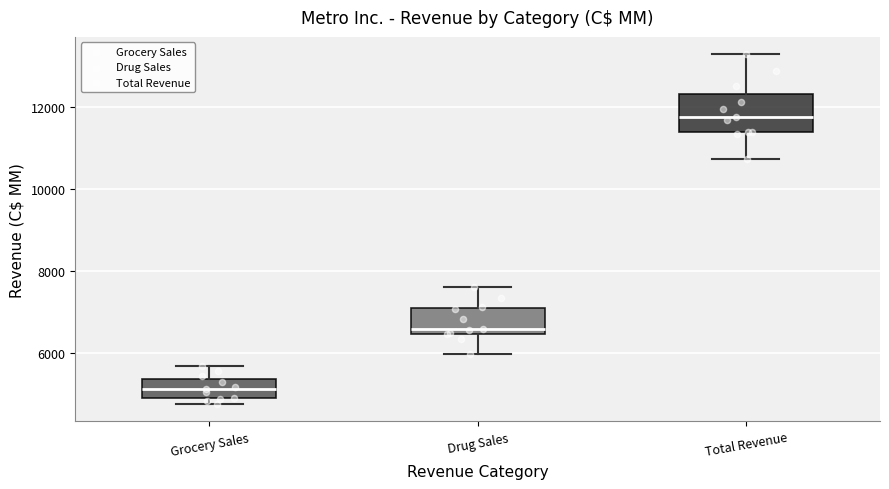

Reading left to right, transcribe this box plot: for each box, give where its median line is, the range the box spans, and where its two whiskers end, as read against the y-axis. The values are not printed on the chart, so give them approximately, as read against the axis.

Grocery Sales: median 5200, box 4800 to 5400, whiskers 4800 (just below the box's lower edge) to 5600
Drug Sales: median 6600, box 6400 to 7200, whiskers 6000 to 7600
Total Revenue: median 11800, box 11400 to 12400, whiskers 10800 to 13200